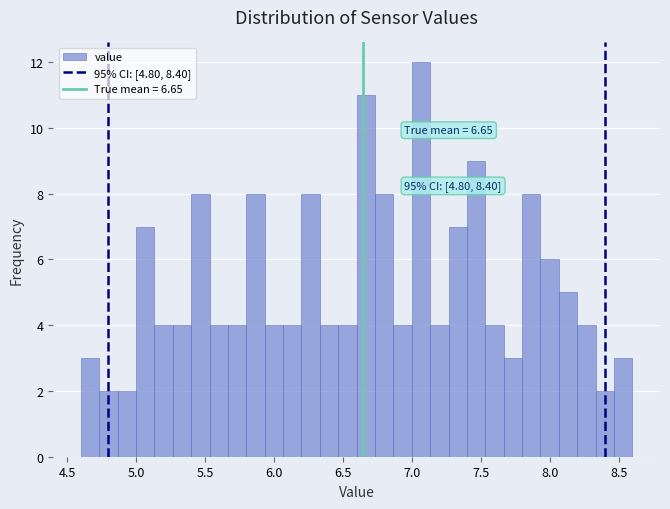

Read against the x-axis, roughly where is the centre of the tallest bar?

7.05